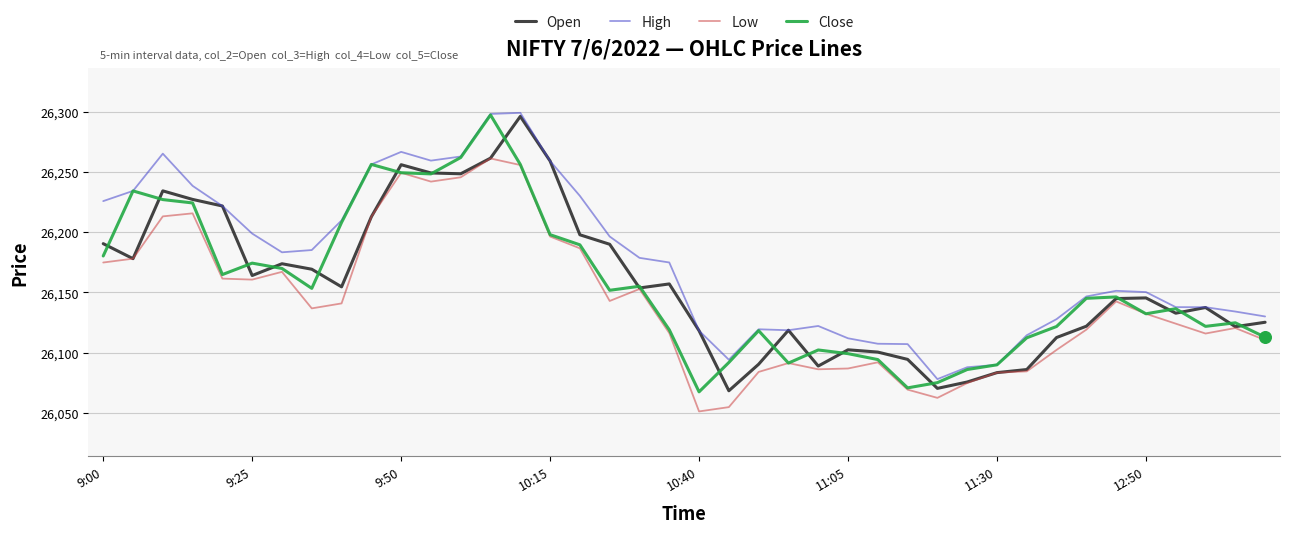

What is the greatest value displayed?

26299.0